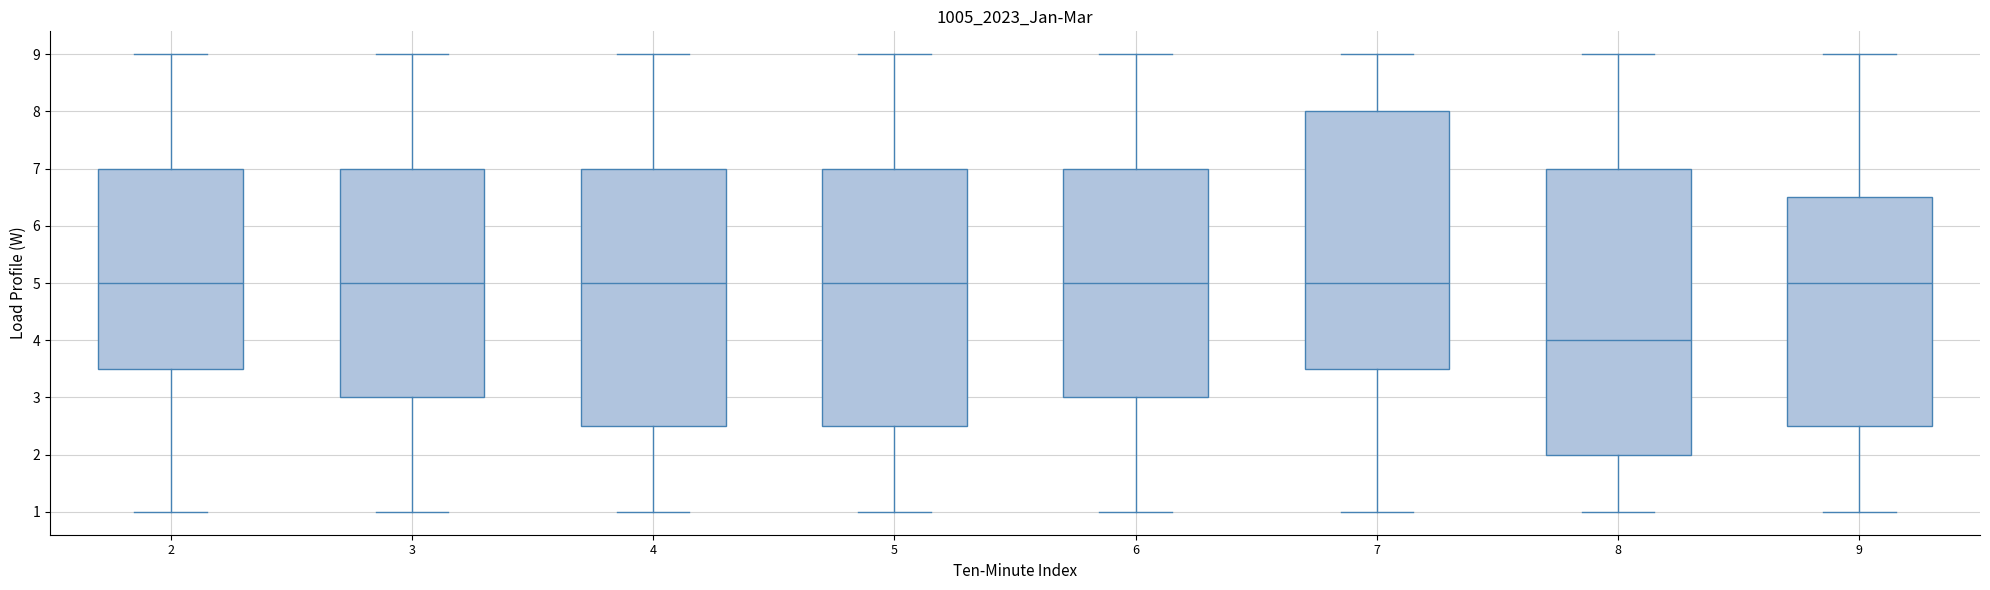

Where does the upper whisker of the box at x = 4 end on the y-axis? The values are not printed on the chart, so give them approximately, as read against the axis.

9.0